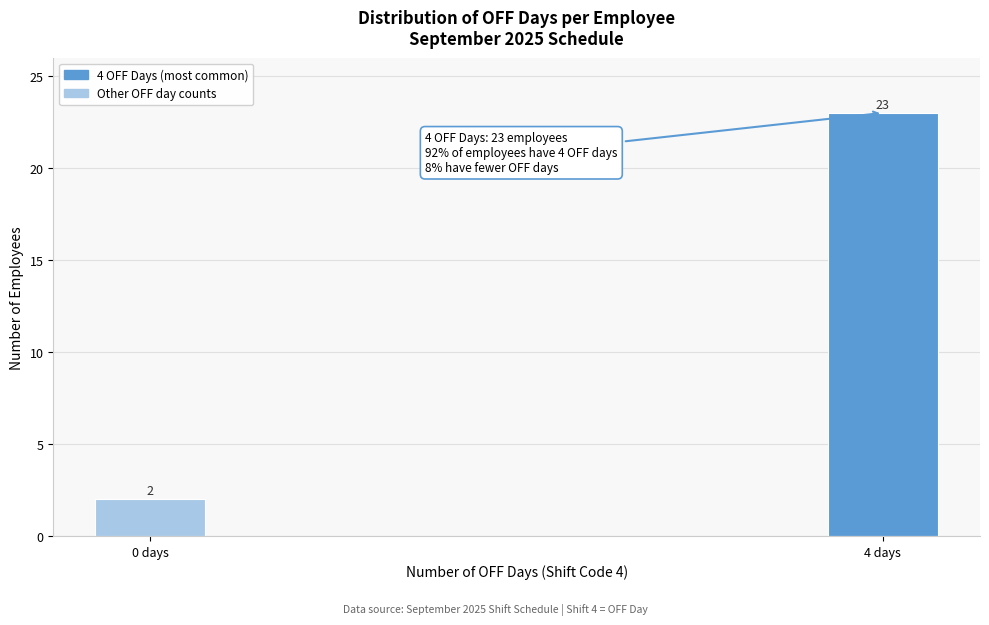

Reading right to left, transcribe all the data shown in this chart.

23	2